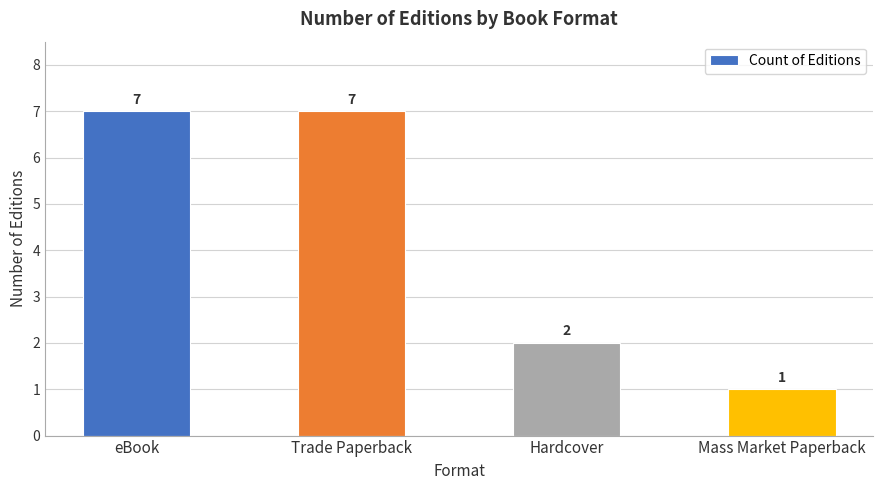

How many data points are less than 7?

2